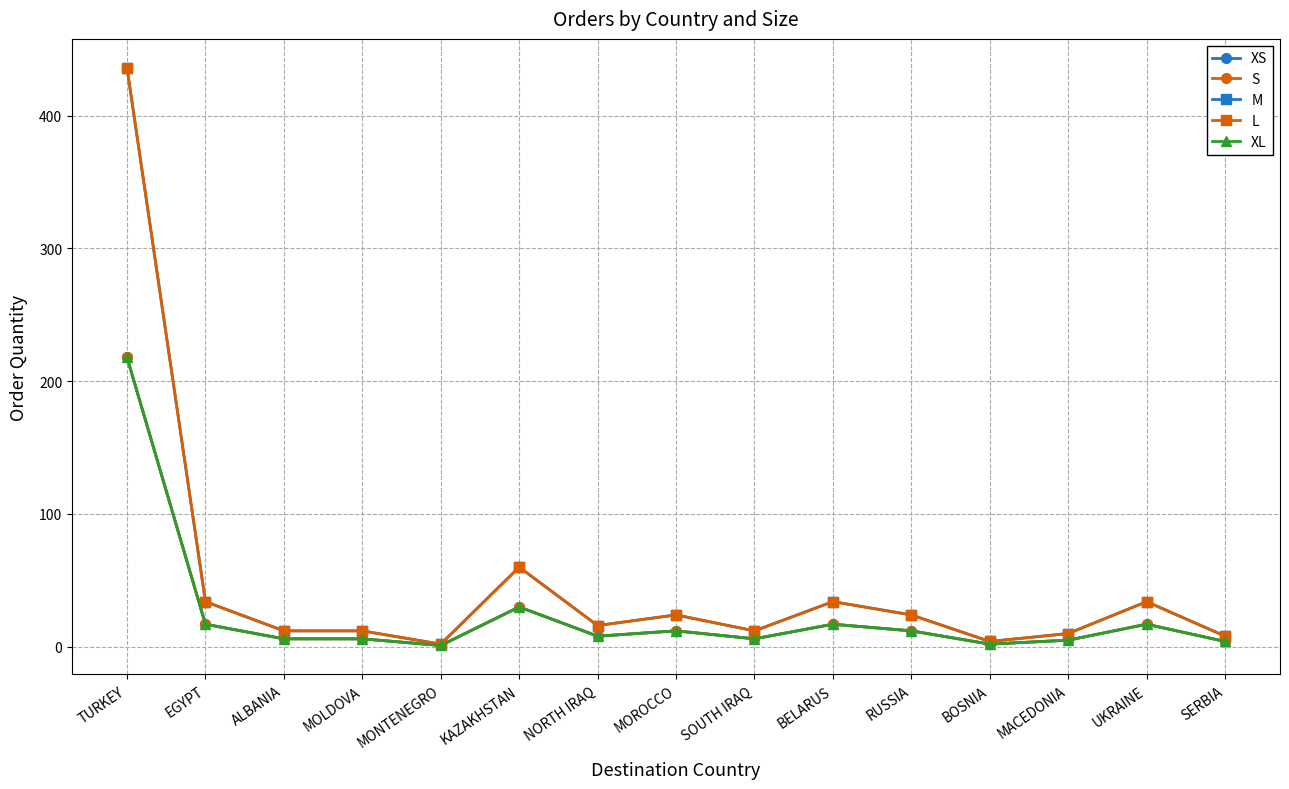

What is the label of the 15th point from the right?

TURKEY